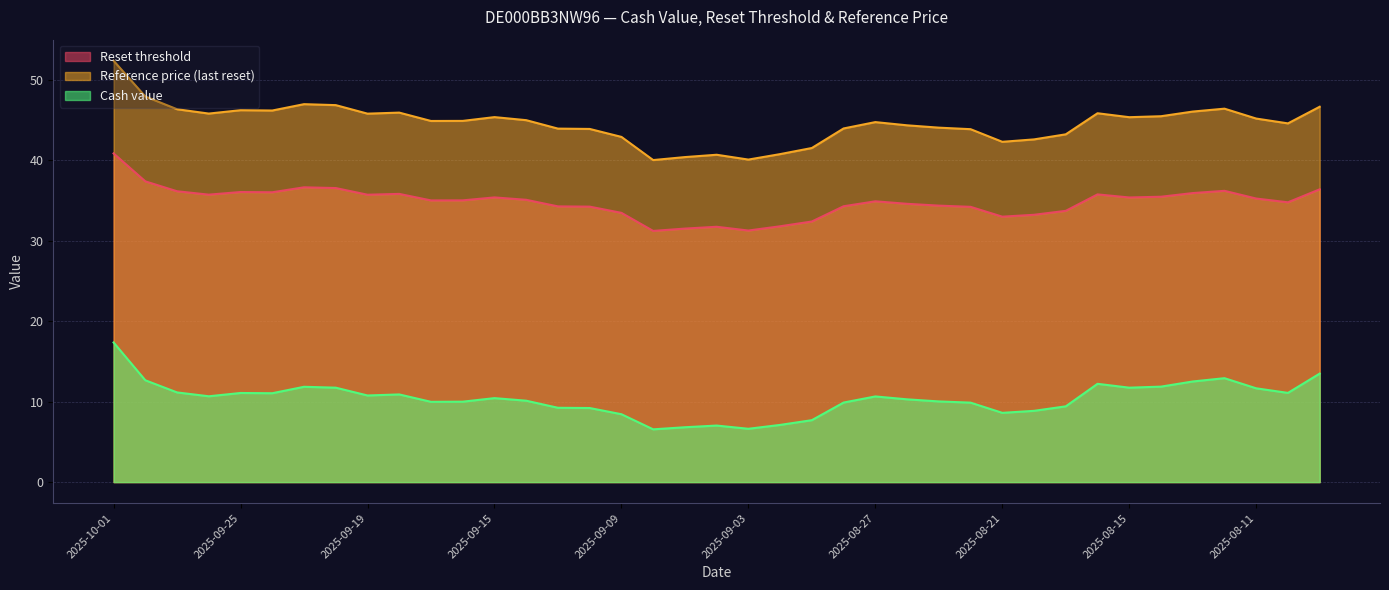

What is the average value of the Cash value series?

10.3